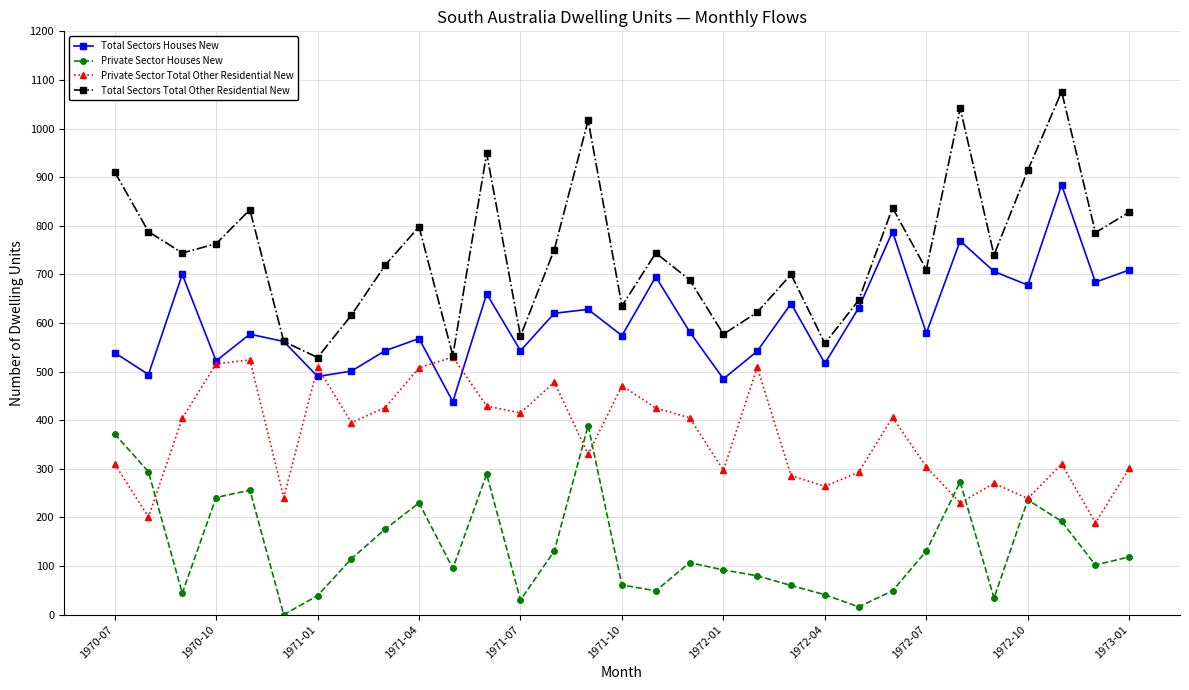

Which series has the largest total across all categories?

Total Sectors Total Other Residential New